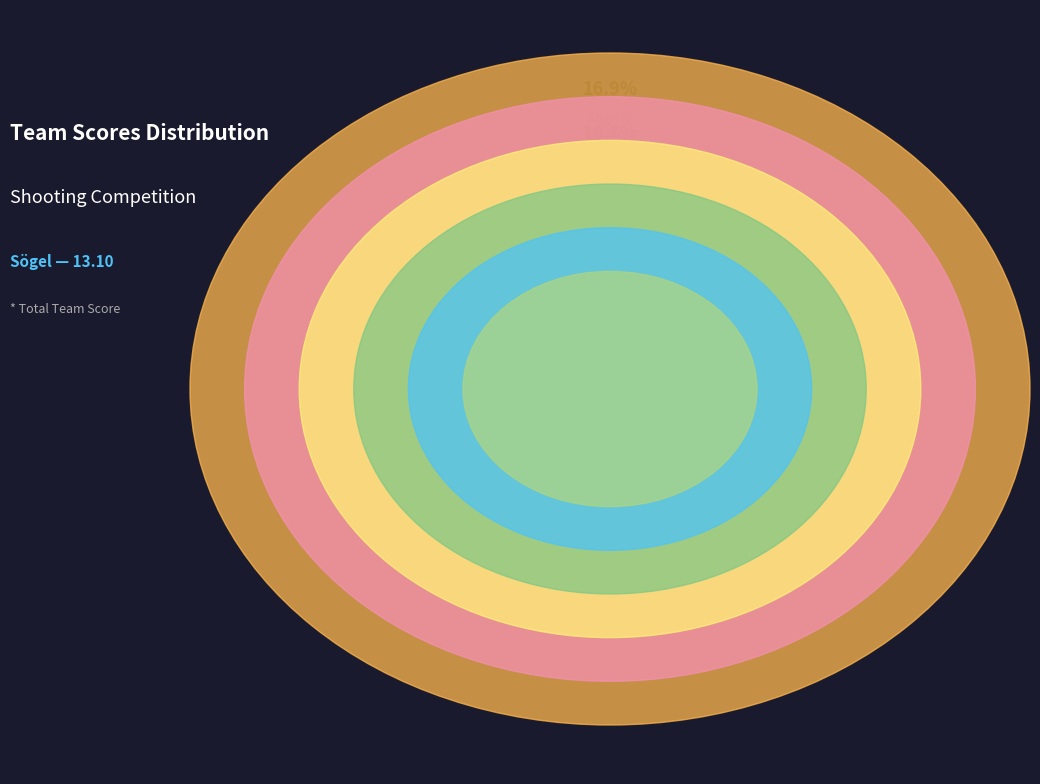

To the nearest percent, what is the combined percentage of Lahn II and Esterwegen I?

33%